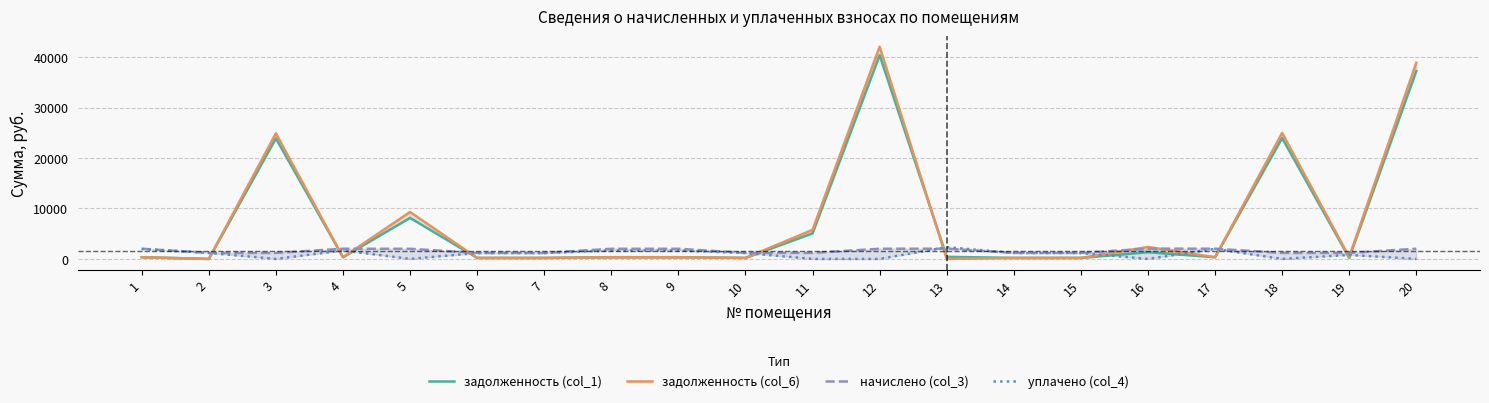

What is the sum of the уплачено (col_4) values at 6 and 12?

1168.7